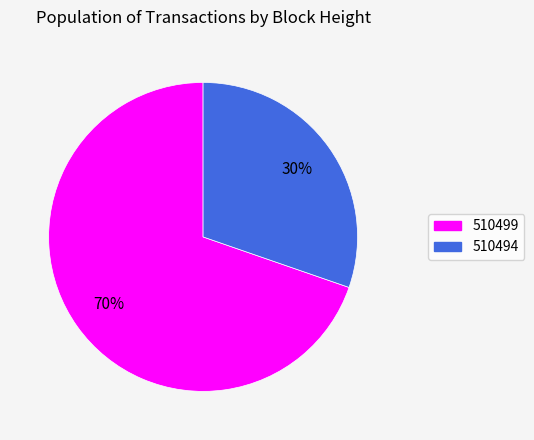

Is there a majority slice in this chart?

Yes